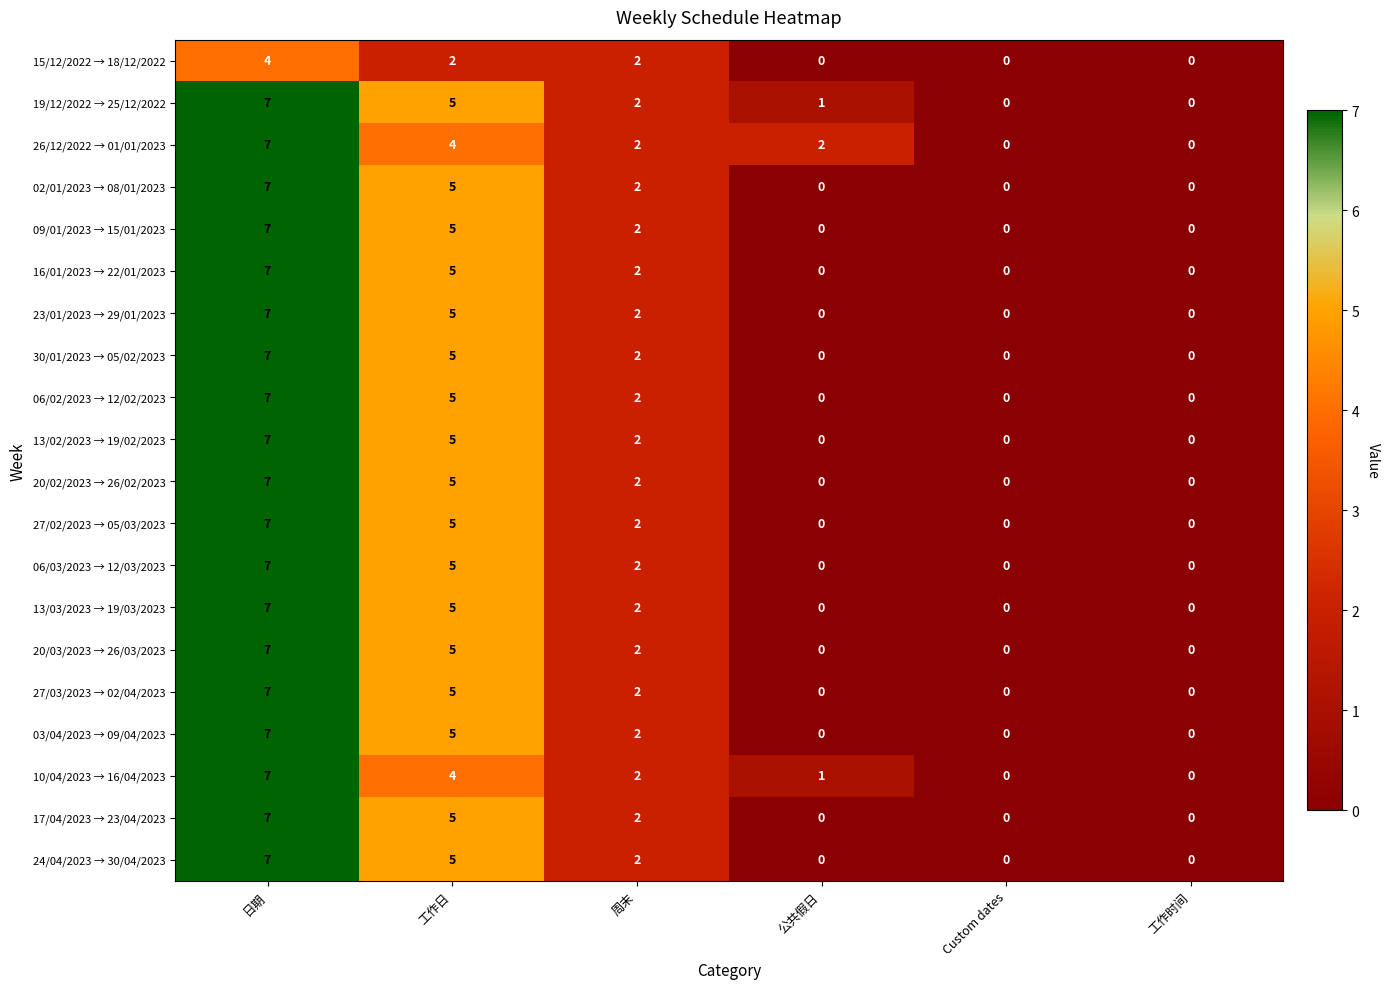

At which label is 30/01/2023 → 05/02/2023 closest to 3?

周末